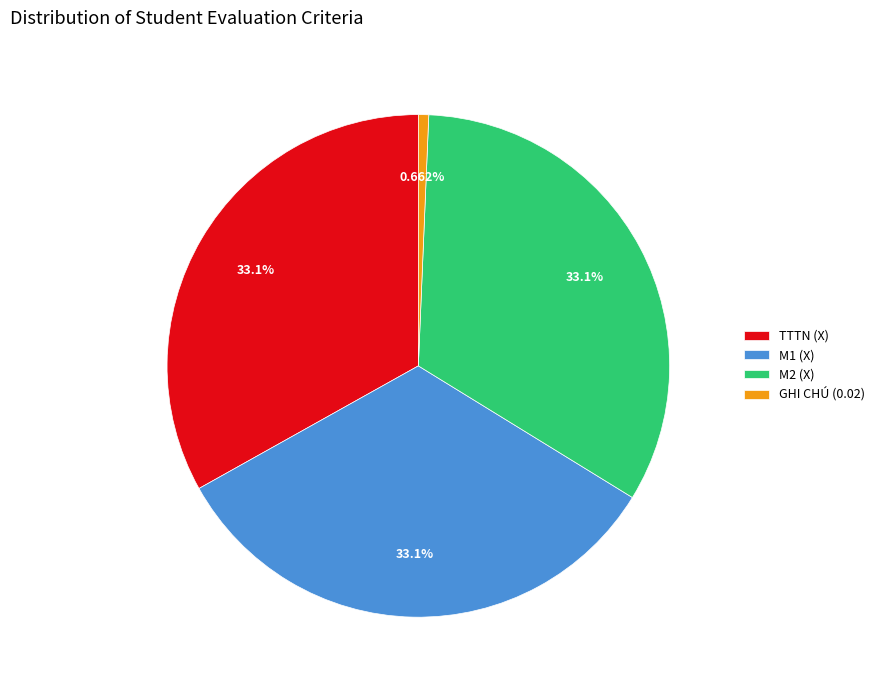

How many segments does this pie chart have?

4